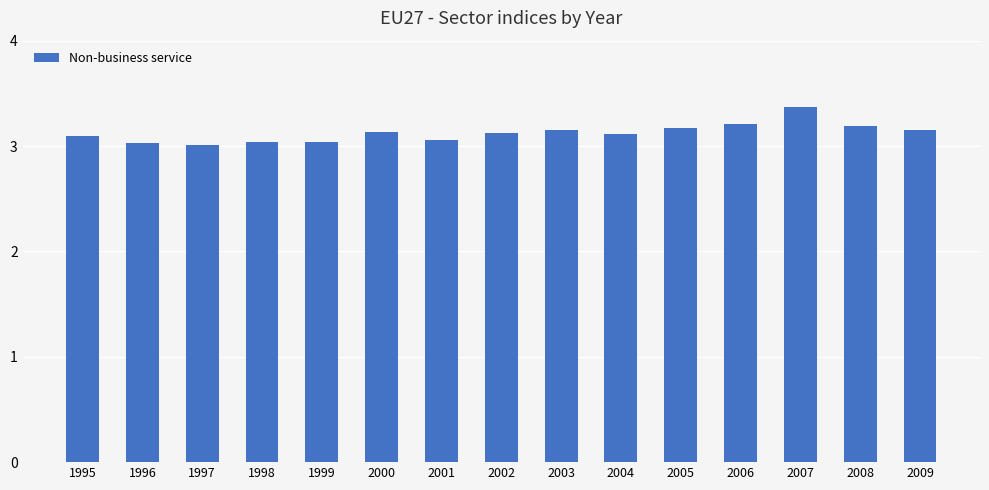

What is the greatest value displayed?

3.4